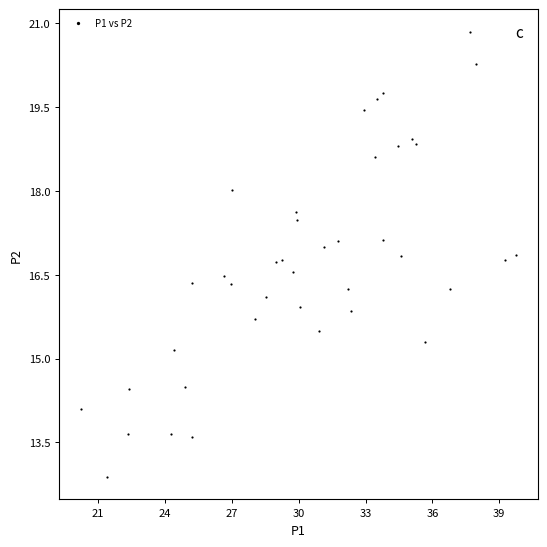

What is the range of X values (max minus min)?

19.5